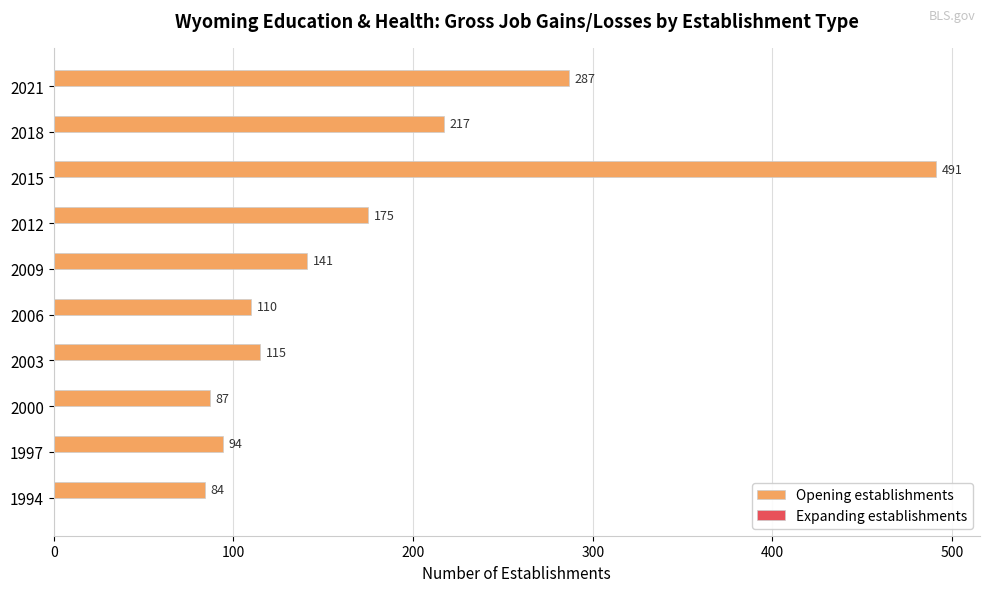

At which category does the chart reach its minimum across all series?

1994